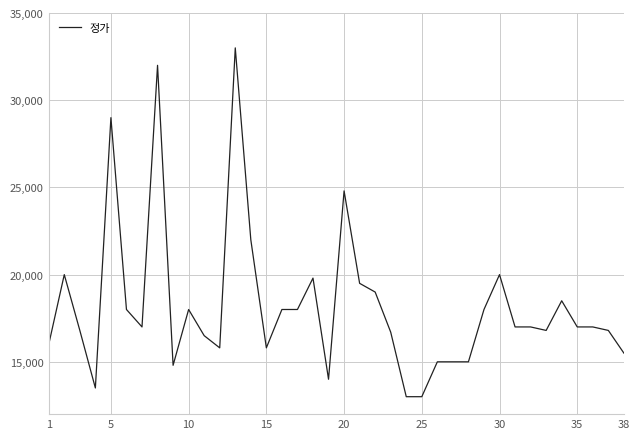

What is the maximum value shown in the chart?

33000